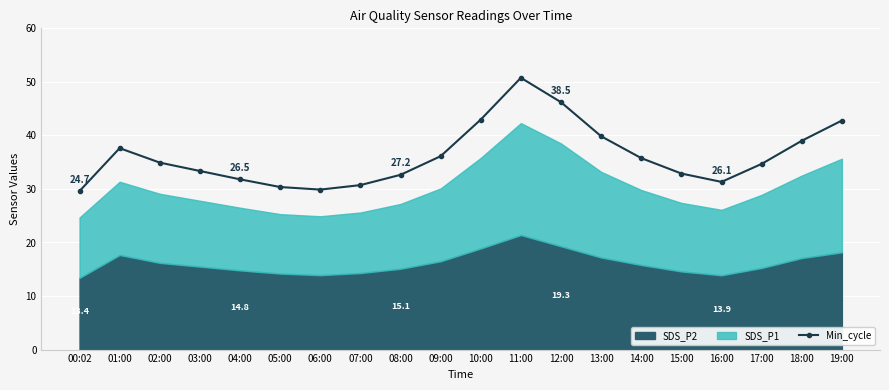

What is the difference between the maximum and minimum values?

21.2